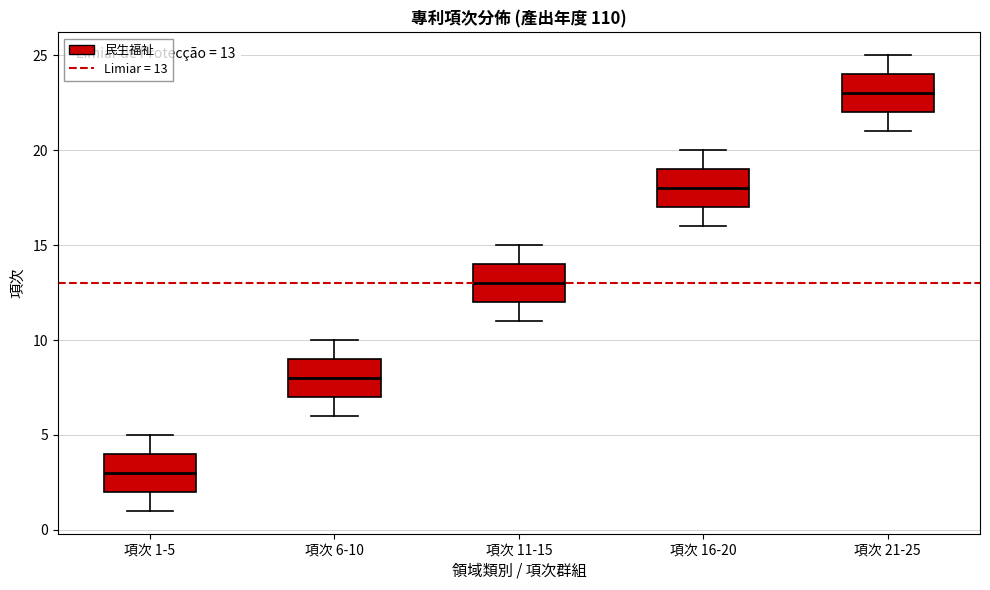

Which box has the highest median line?

項次 21-25